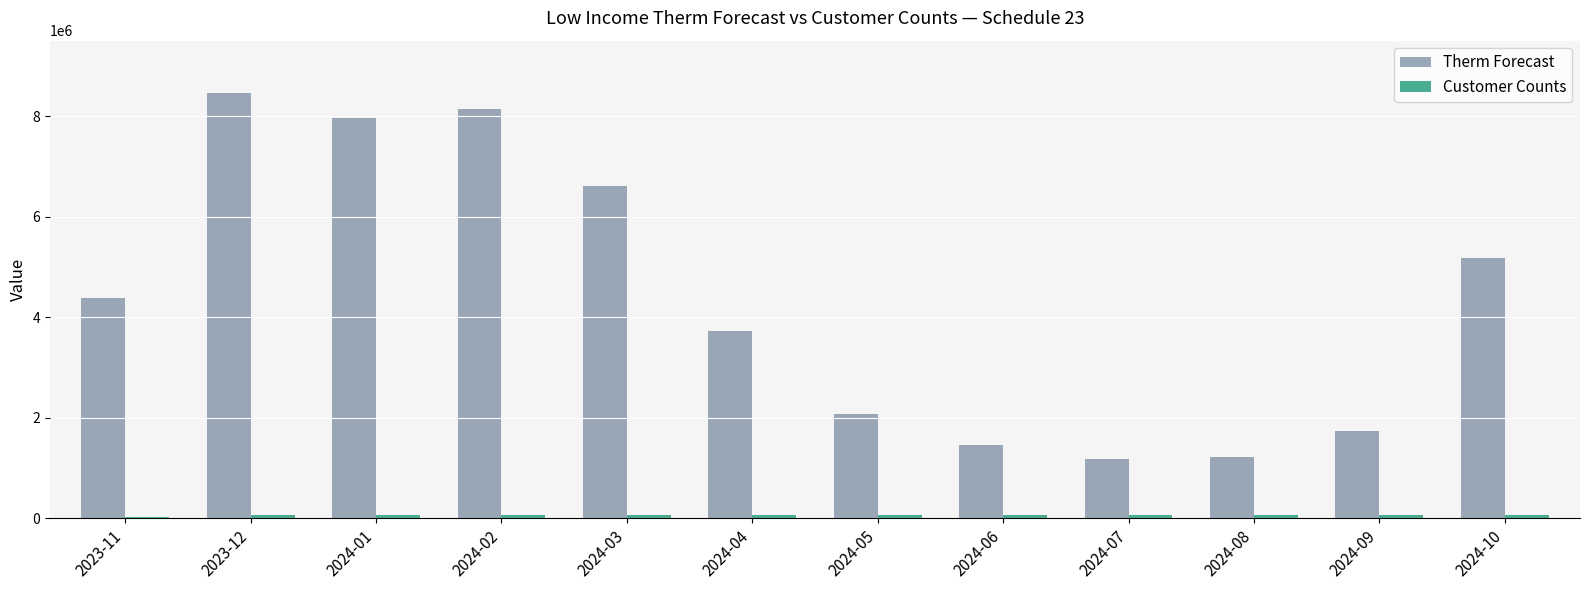

What is the average value of the Therm Forecast series?

4343949.9